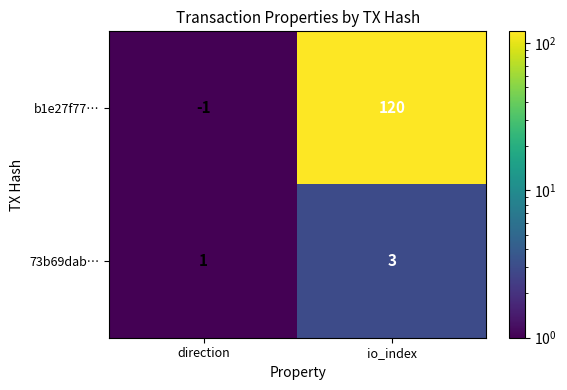

True or false: b1e27f77… has a value of 52 at io_index.

False